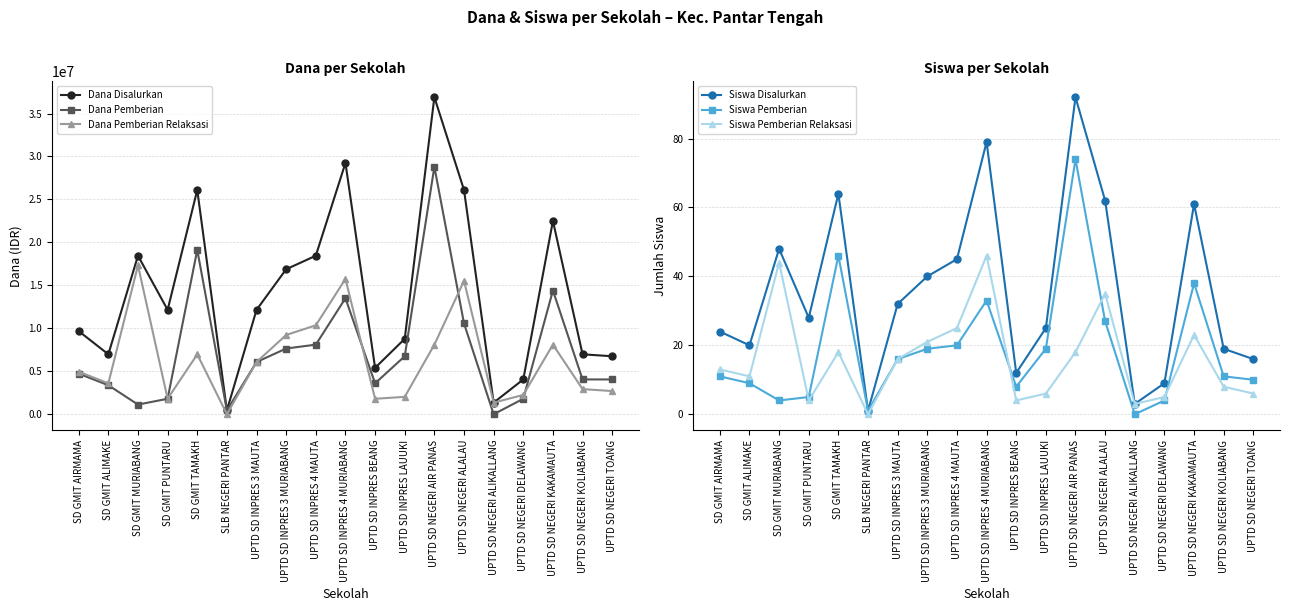

What are all the series names shown in the legend?

Dana Disalurkan, Dana Pemberian, Dana Pemberian Relaksasi, Siswa Disalurkan, Siswa Pemberian, Siswa Pemberian Relaksasi